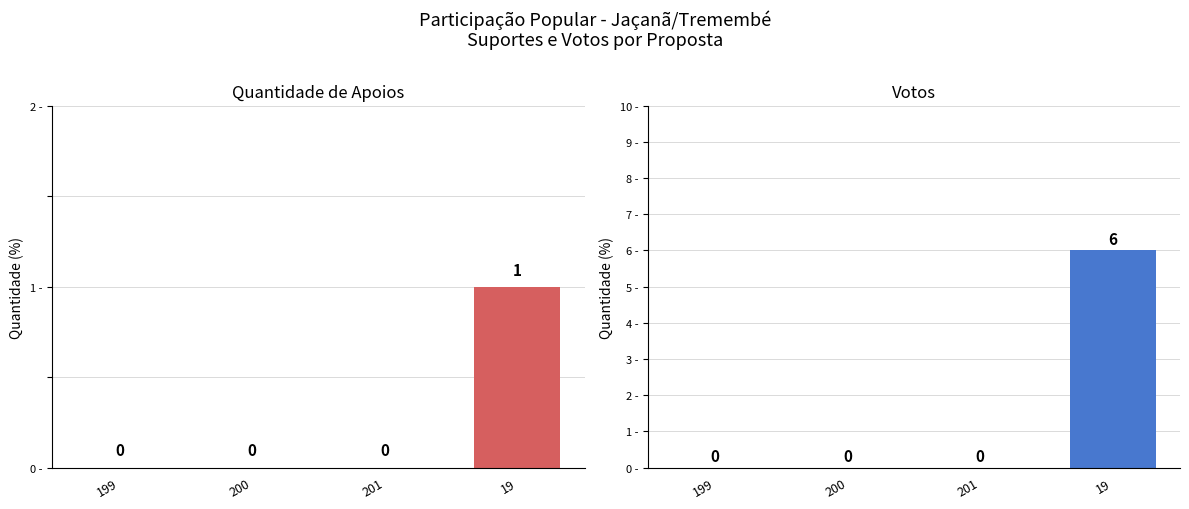

Reading left to right, list all the values displayed in this chart.

Quantidade de apoios: 199=0	200=0	201=0	19=1
Votos: 199=0	200=0	201=0	19=6